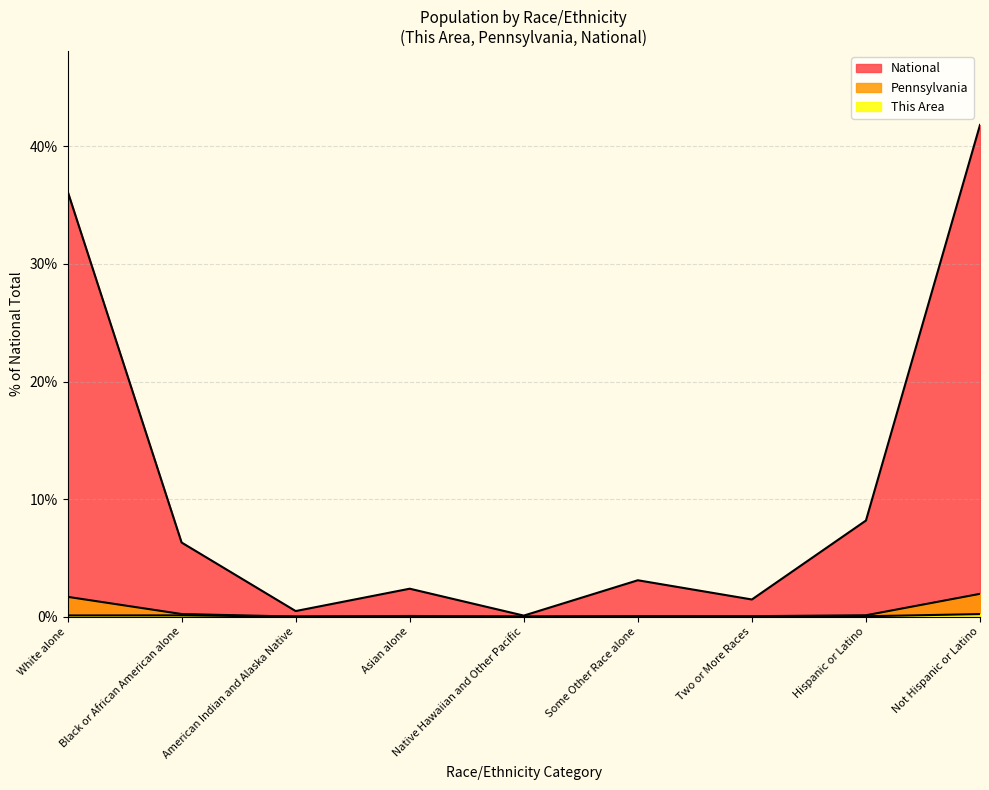

In National, how many points are higher than both neighbors (excluding endpoints)?

2